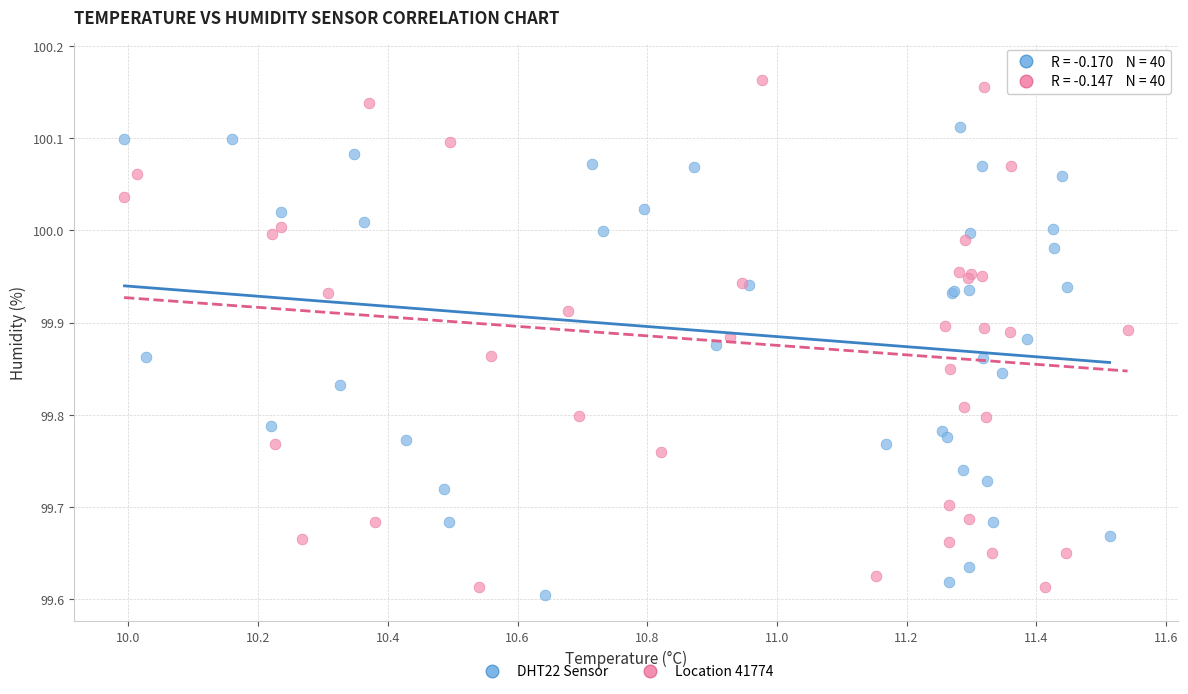

Which series has the largest Y range (max minus min)?

Location 41774